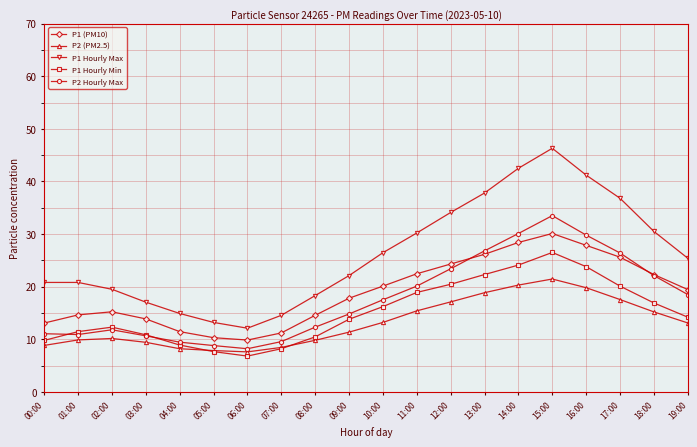

True or false: P2 (PM2.5) has a value of 21.4 at 15:00.

True